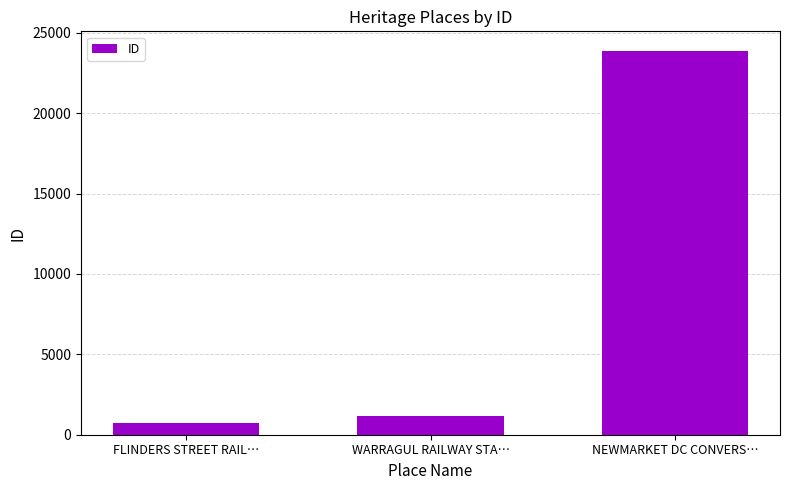

Reading left to right, extract all data points from this chart.

FLINDERS STREET RAIL…=752	WARRAGUL RAILWAY STA…=1190	NEWMARKET DC CONVERS…=23897